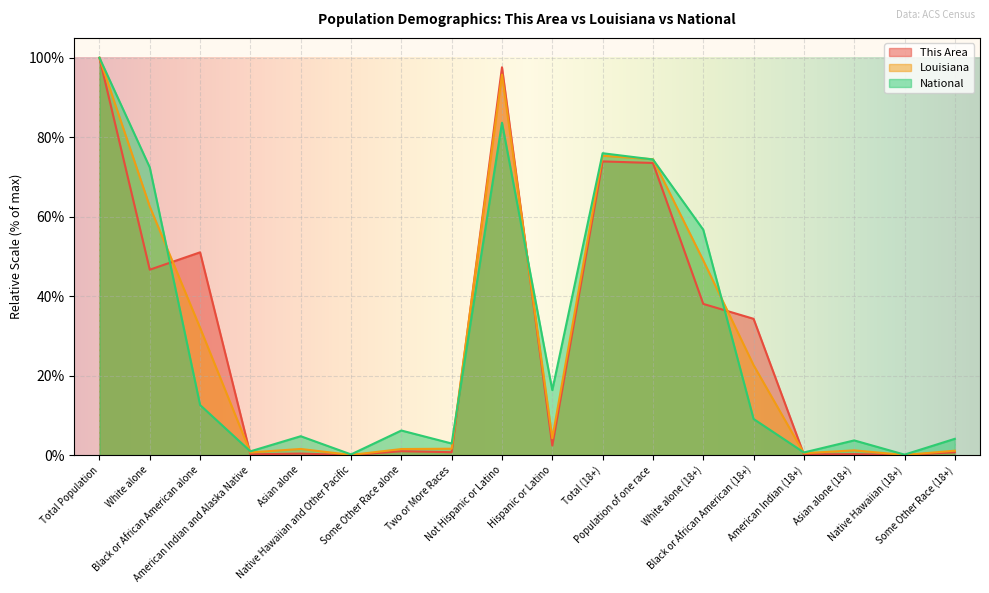

List the series in order of their peak value, highest first.

This Area, Louisiana, National